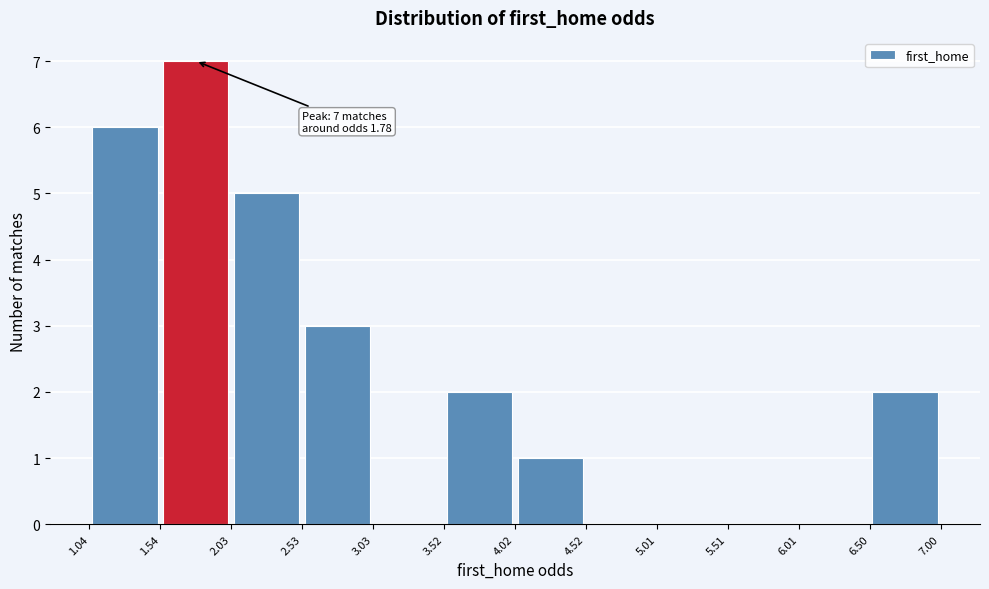

Over which range of the x-axis is the bar tallest?

1.54 to 2.03